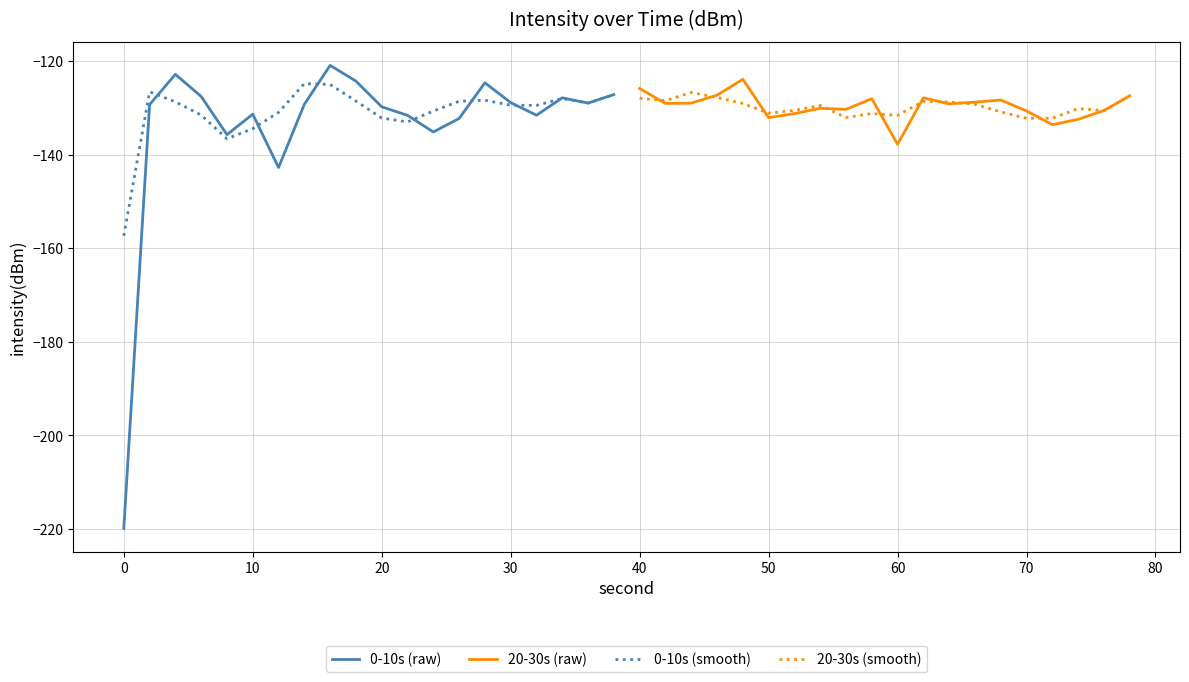

Is it true that 0-10s (smooth) equals -77.7 at 0?

False